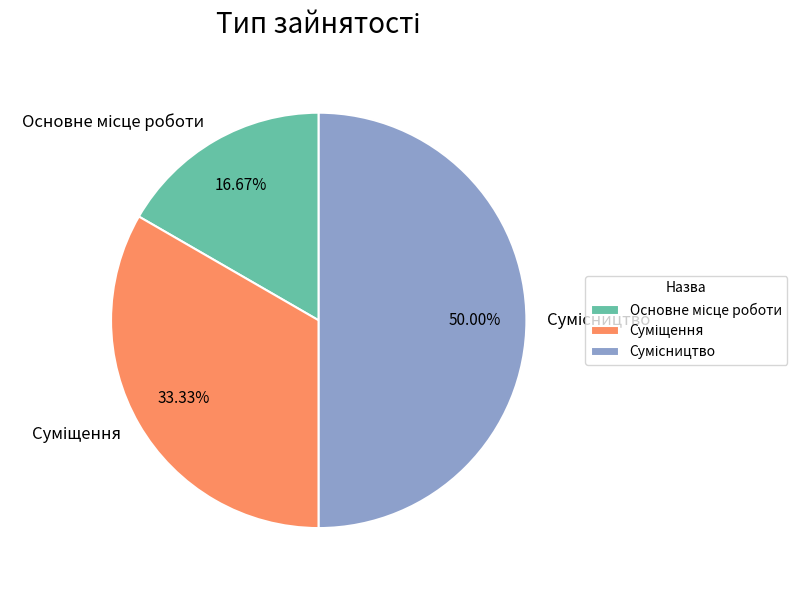

How many segments does this pie chart have?

3